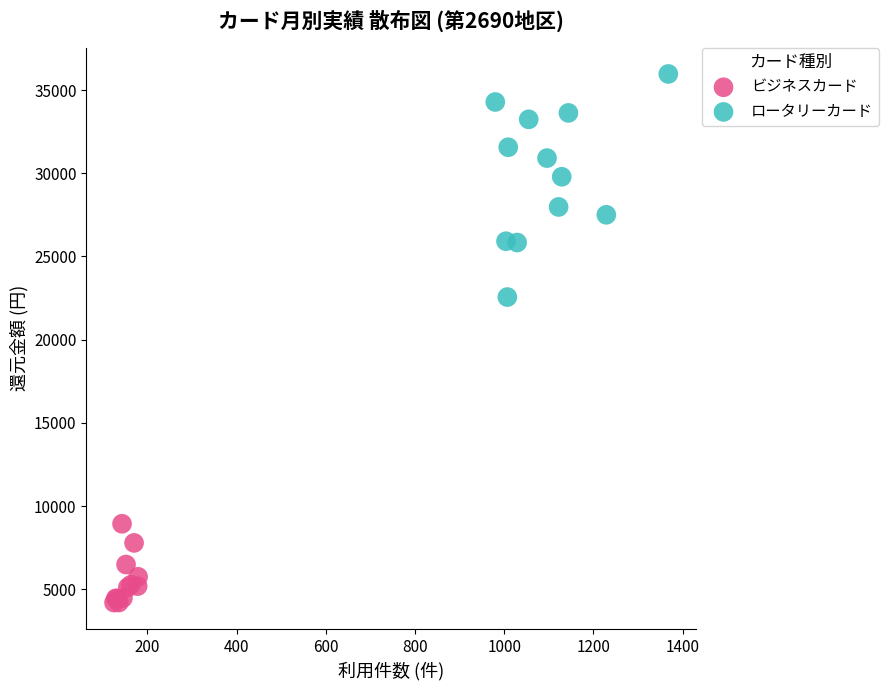

Which series reaches the minimum Y coordinate?

ビジネスカード